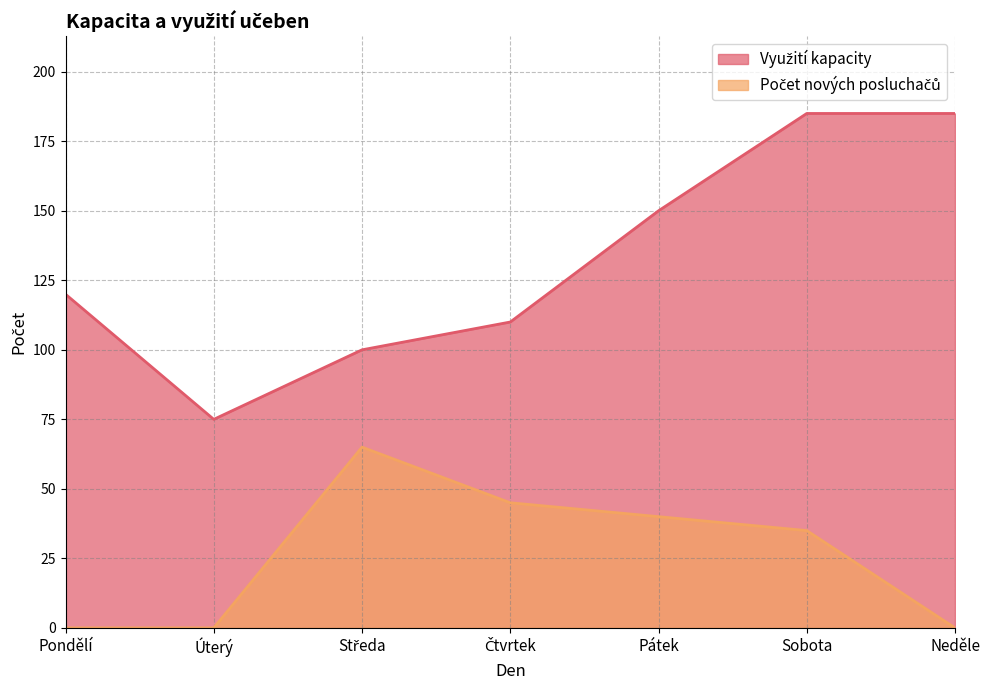

Does the chart have visible grid lines?

Yes